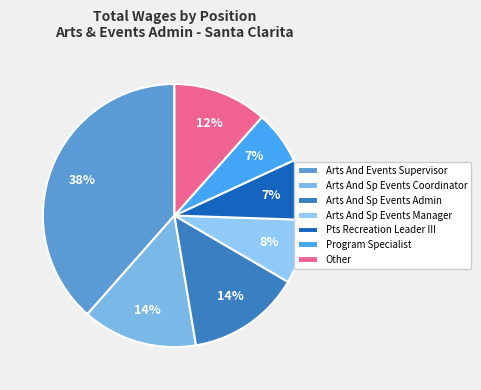

How many slices are in this pie chart?

7